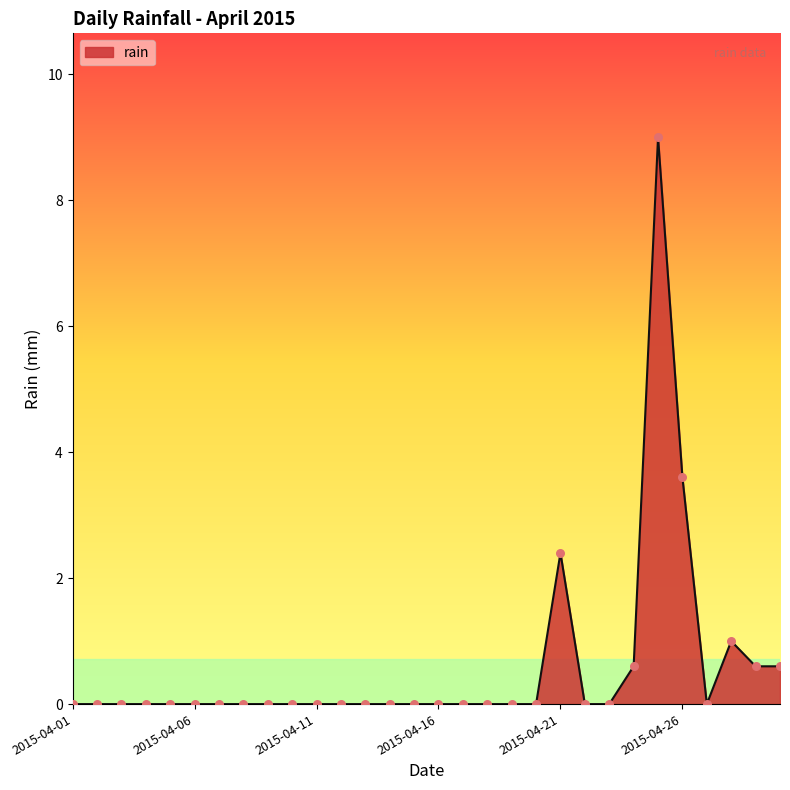

What is the greatest value displayed?

9.0